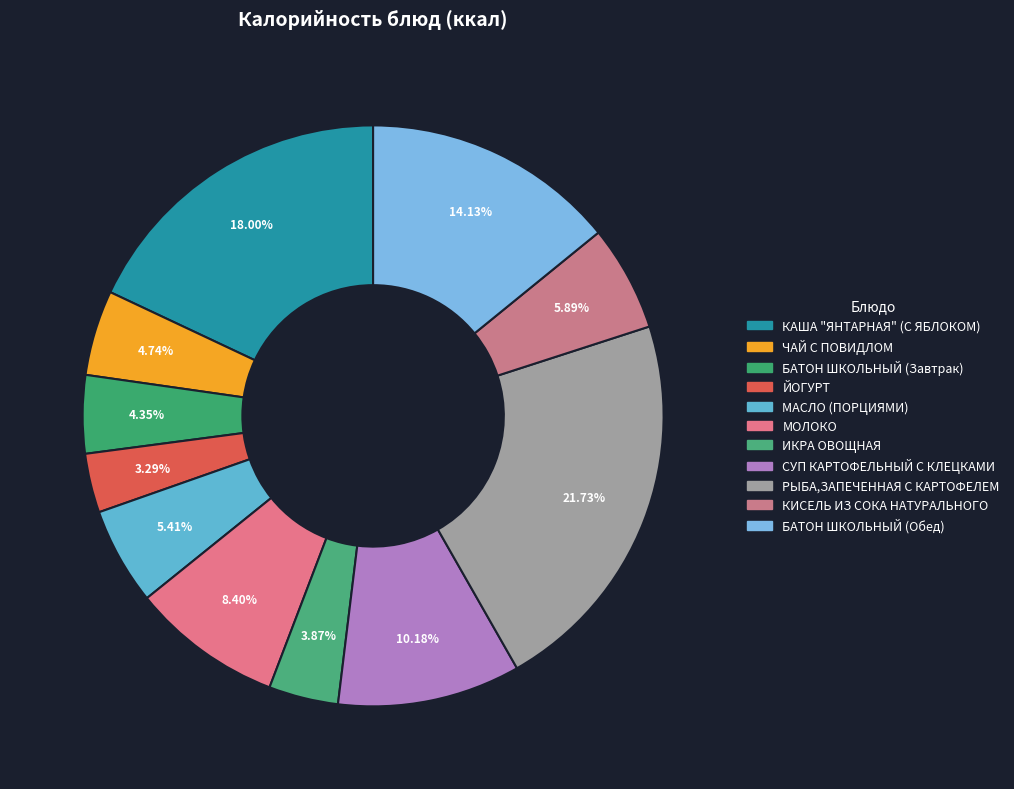

Which category has the biggest portion of the pie?

РЫБА,ЗАПЕЧЕННАЯ С КАРТОФЕЛЕМ